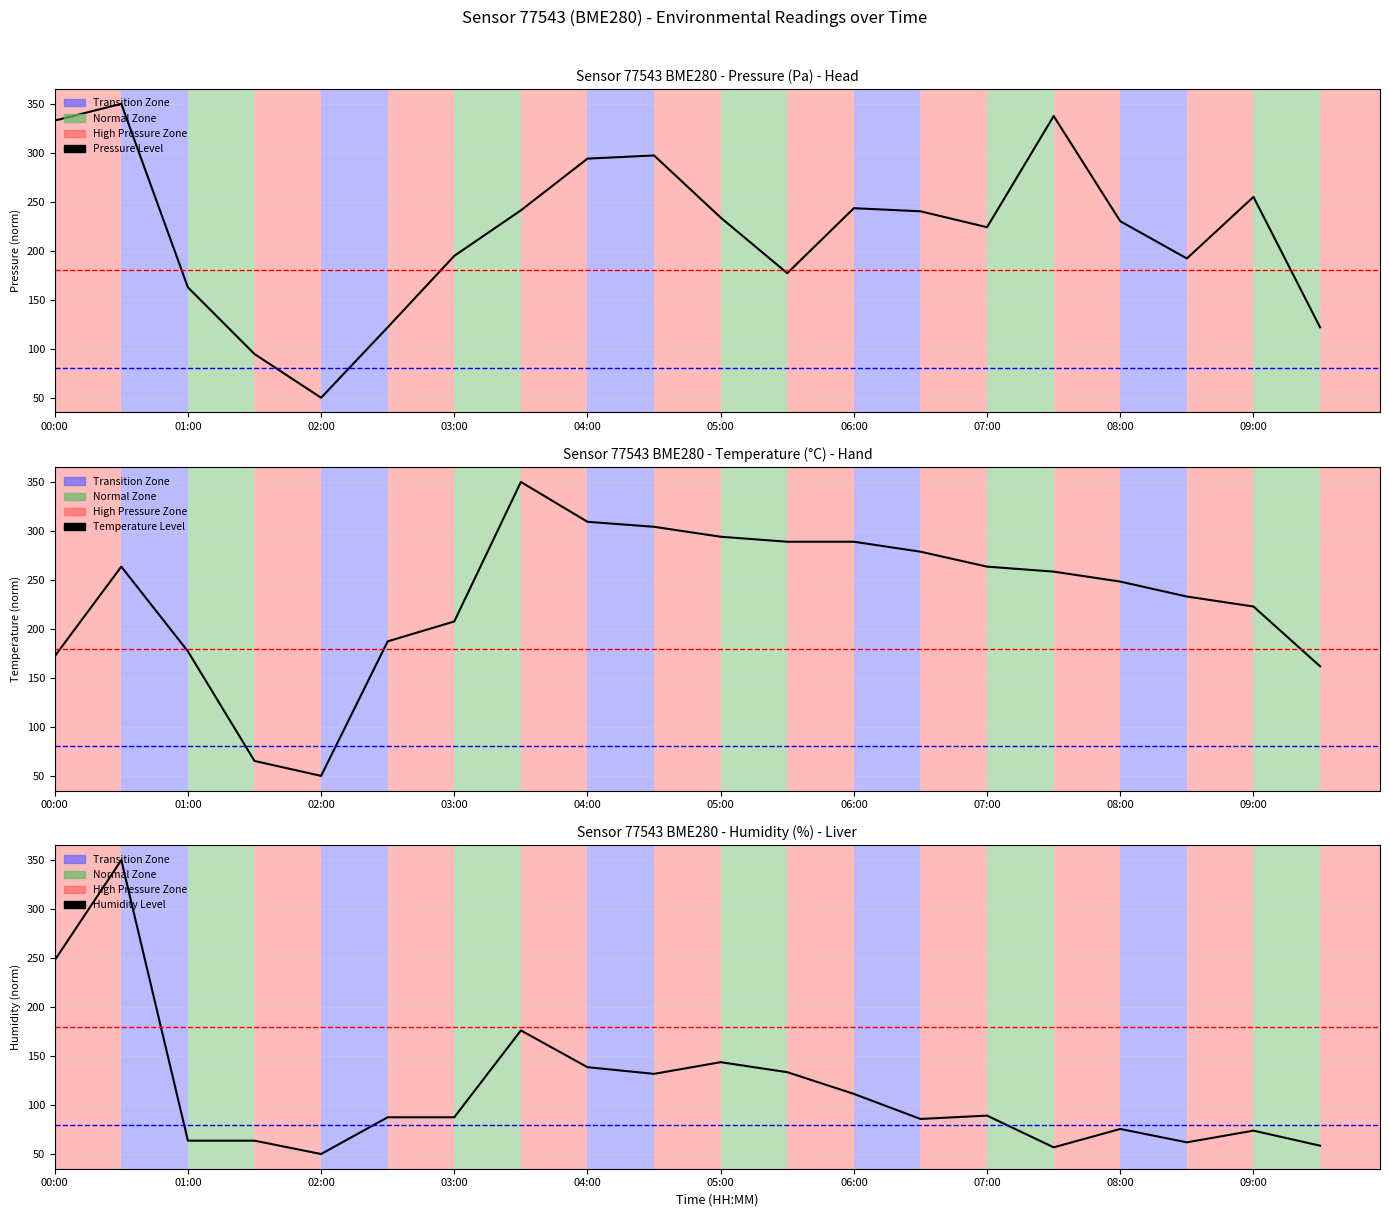

Reading right to left, list all the values displayed in this chart.

Pressure Level: 121.9	255.0	192.1	230.2	337.5	224.0	240.3	243.5	177.1	233.9	297.3	294.1	241.3	194.8	121.9	50.0	94.6	162.7	350.0	332.9
Temperature Level: 161.9	222.9	233.1	248.3	258.5	263.6	278.8	289.0	289.0	294.1	304.2	309.3	350.0	207.6	187.3	50.0	65.3	177.1	263.6	172.0
Humidity Level: 58.5	73.9	61.9	75.6	56.8	89.2	85.8	111.4	133.5	143.8	131.8	138.6	176.1	87.5	87.5	50.0	63.6	63.6	350.0	247.7